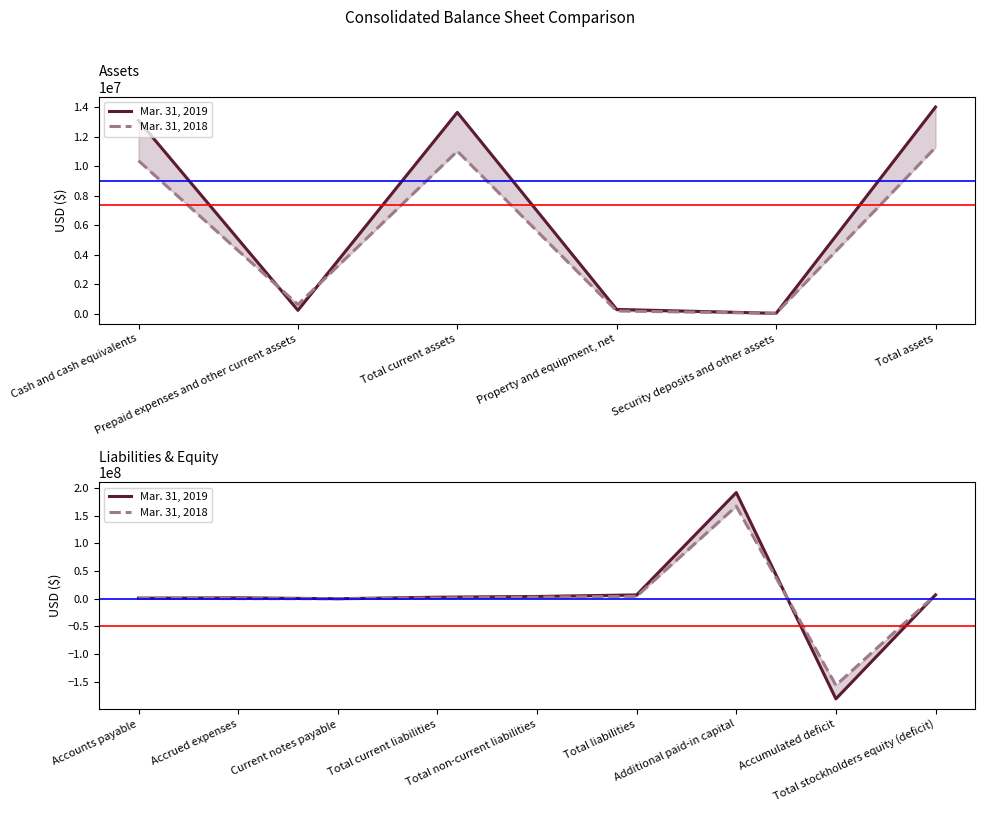

What is the difference between the second highest and minimum values in the Mar. 31, 2019 series?

188208600